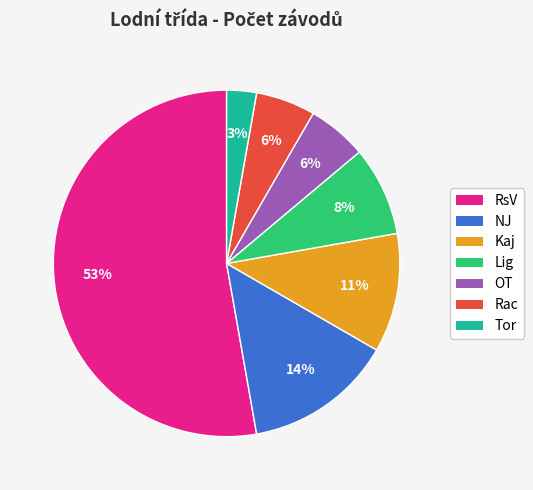

Between RsV and OT, which is larger?

RsV